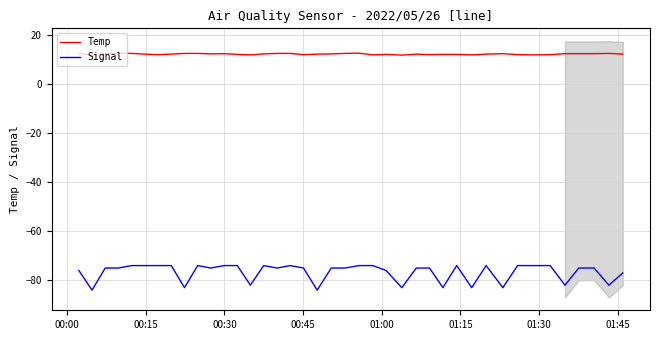

How many data points in Temp are above 12?

29